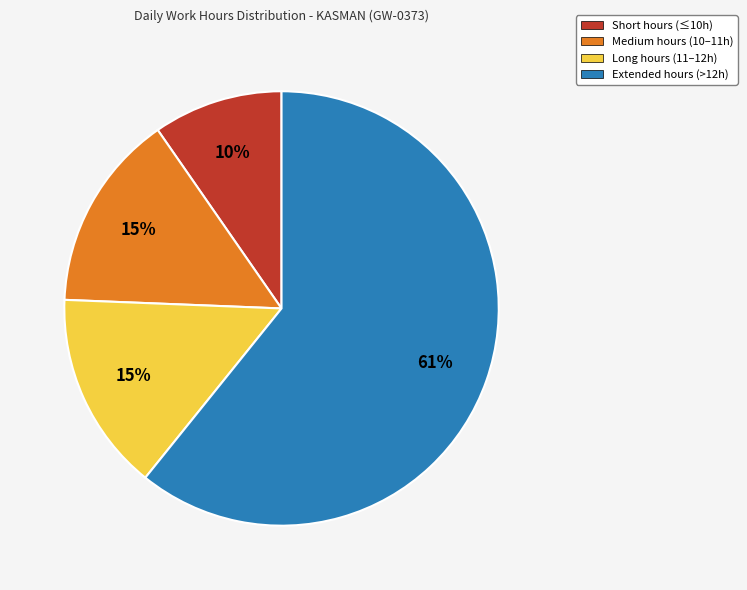

To the nearest percent, what is the average slice percentage?

25%